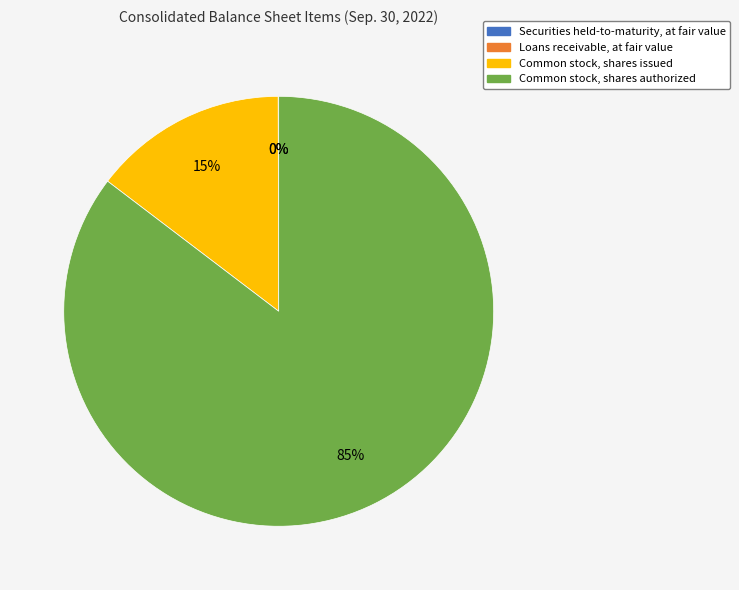

The Common stock, shares issued slice represents 6% of the pie. True or false?

False